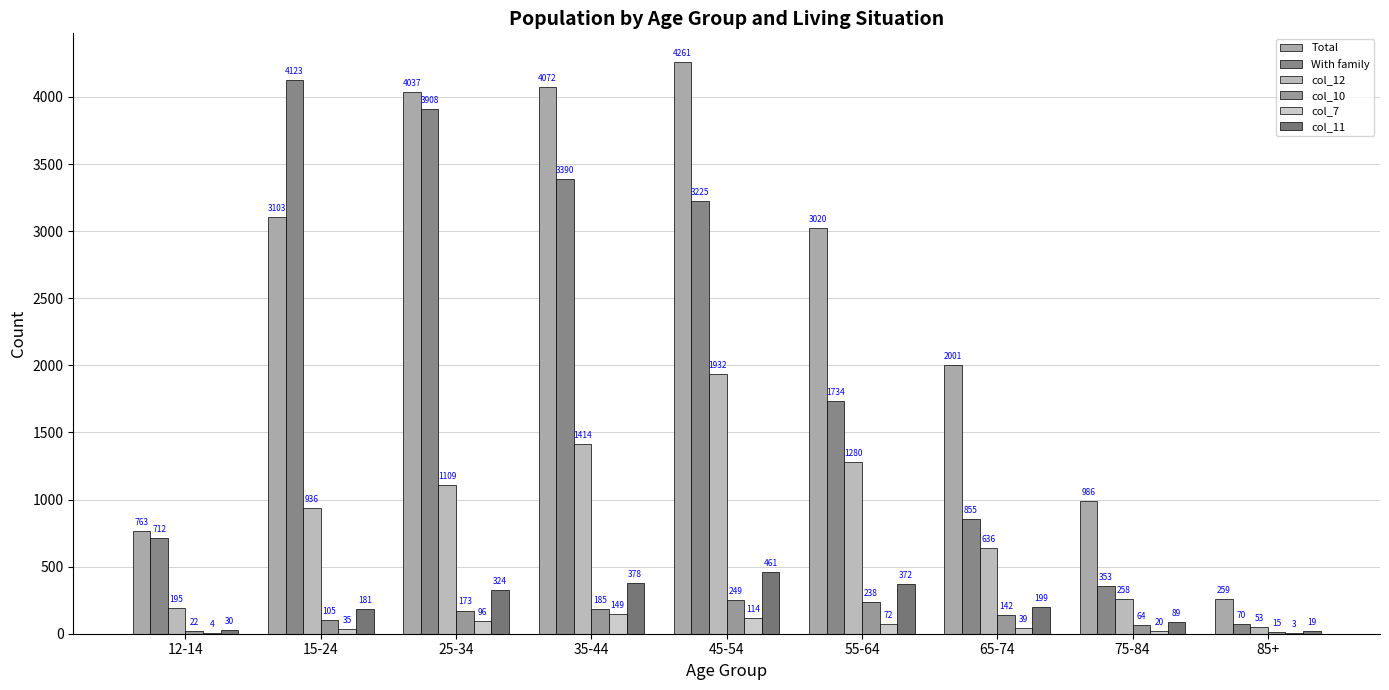

What is the total value across all series at 25-34?

9647